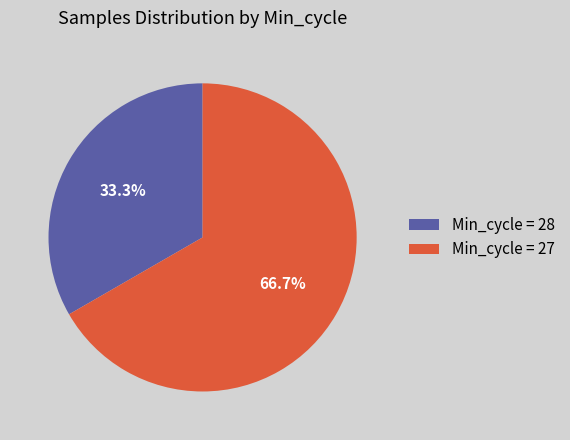

What is the smallest slice in the pie chart?

Min_cycle = 28